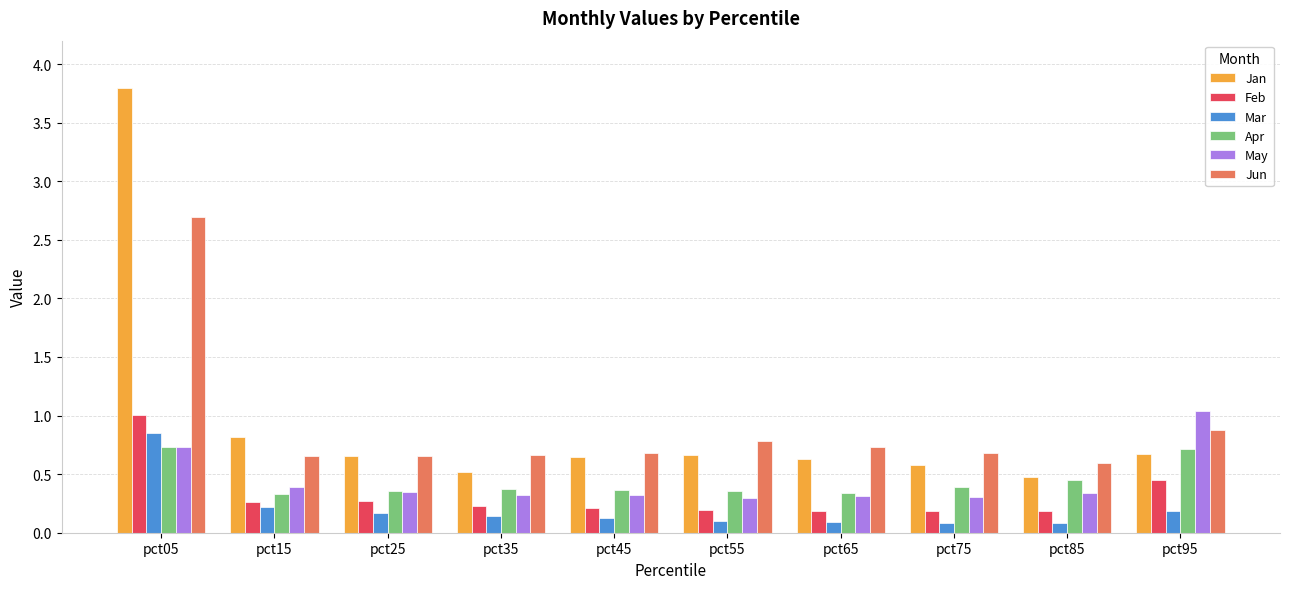

How many bars are there in total?

60